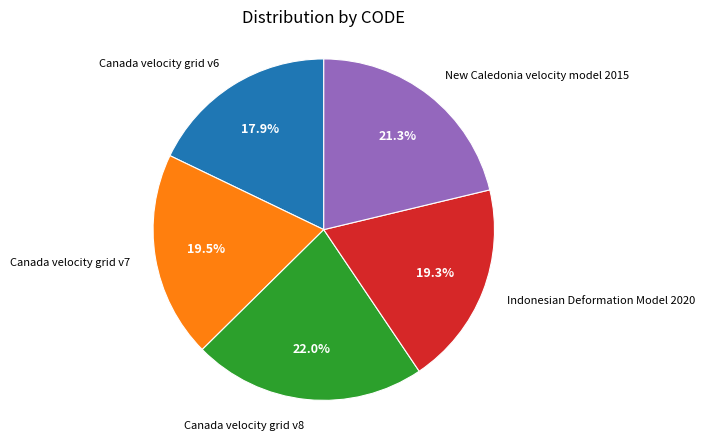

How many segments does this pie chart have?

5